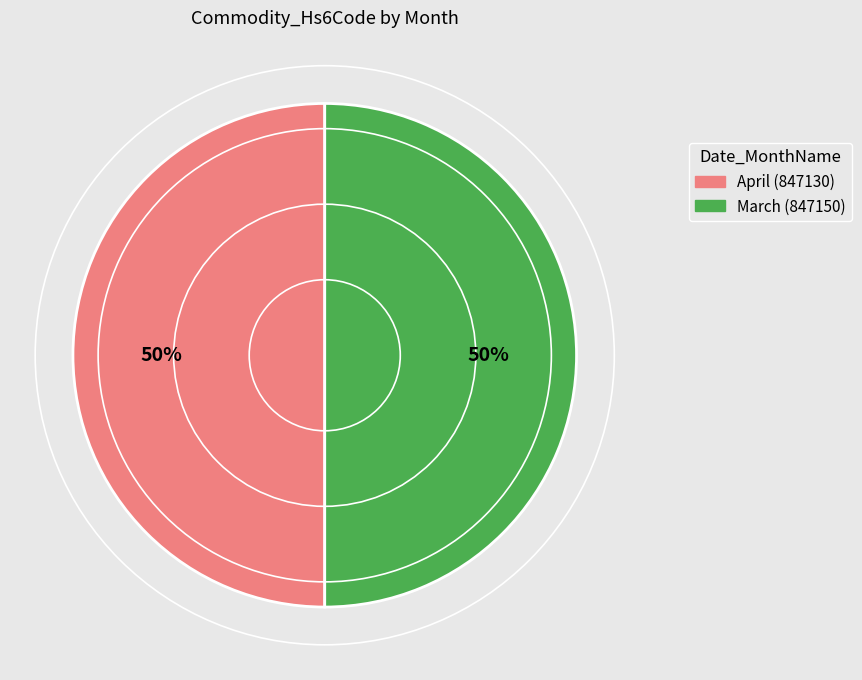

To the nearest percent, what portion does April represent?

50%